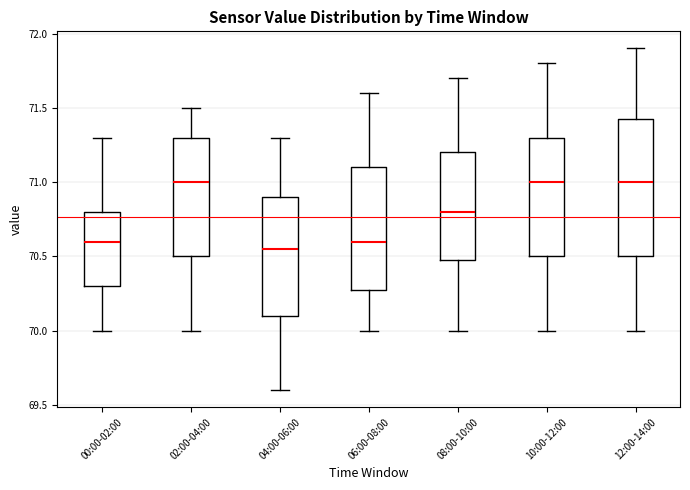

Reading left to right, read every box against the y-axis: the position of its median line, the range the box covers, and the ends of its whiskers. The values are not printed on the chart, so give them approximately, as read against the axis.

00:00-02:00: median 70.60, box 70.30 to 70.80, whiskers 70.00 to 71.30
02:00-04:00: median 71.00, box 70.50 to 71.30, whiskers 70.00 to 71.50
04:00-06:00: median 70.55, box 70.10 to 70.90, whiskers 69.60 to 71.30
06:00-08:00: median 70.60, box 70.30 to 71.10, whiskers 70.00 to 71.60
08:00-10:00: median 70.80, box 70.50 to 71.20, whiskers 70.00 to 71.70
10:00-12:00: median 71.00, box 70.50 to 71.30, whiskers 70.00 to 71.80
12:00-14:00: median 71.00, box 70.50 to 71.45, whiskers 70.00 to 71.90